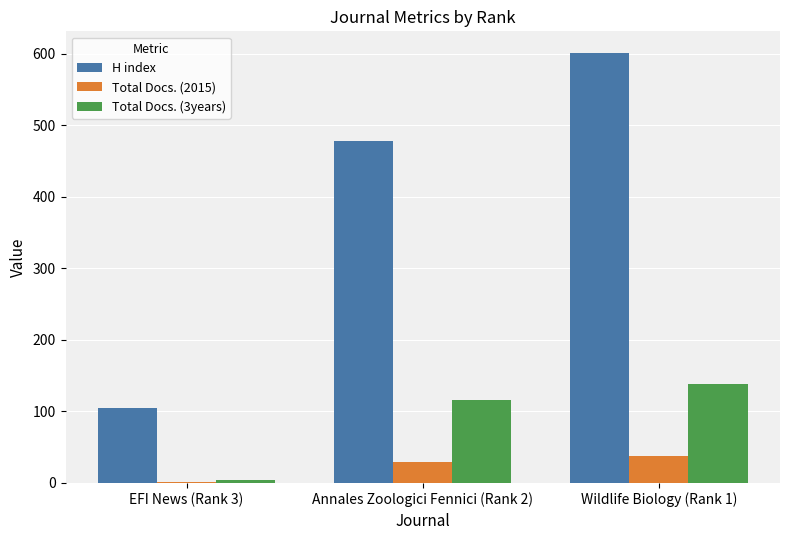

Is it true that H index equals 224 at Annales Zoologici Fennici (Rank 2)?

False